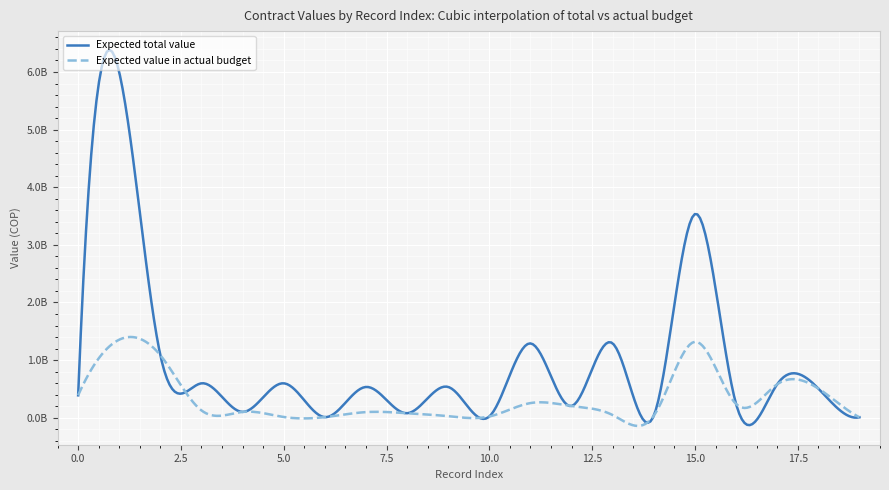

Which series has the largest total across all categories?

Expected total value